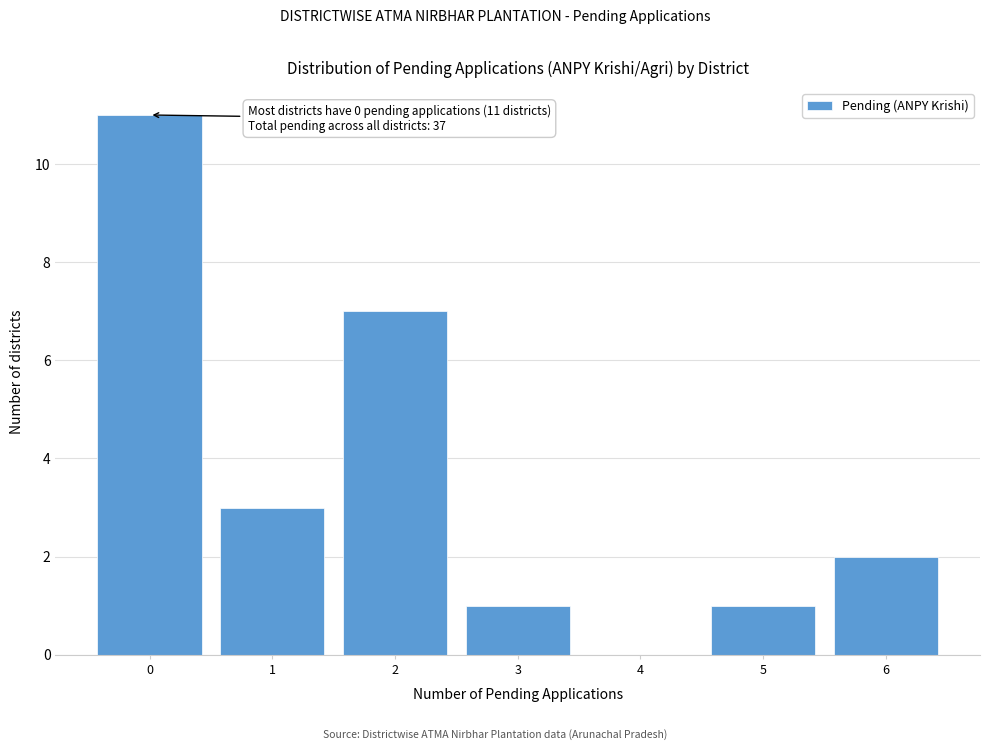

Reading left to right, extract all data points from this chart.

0=11	1=3	2=7	3=1	4=0	5=1	6=2